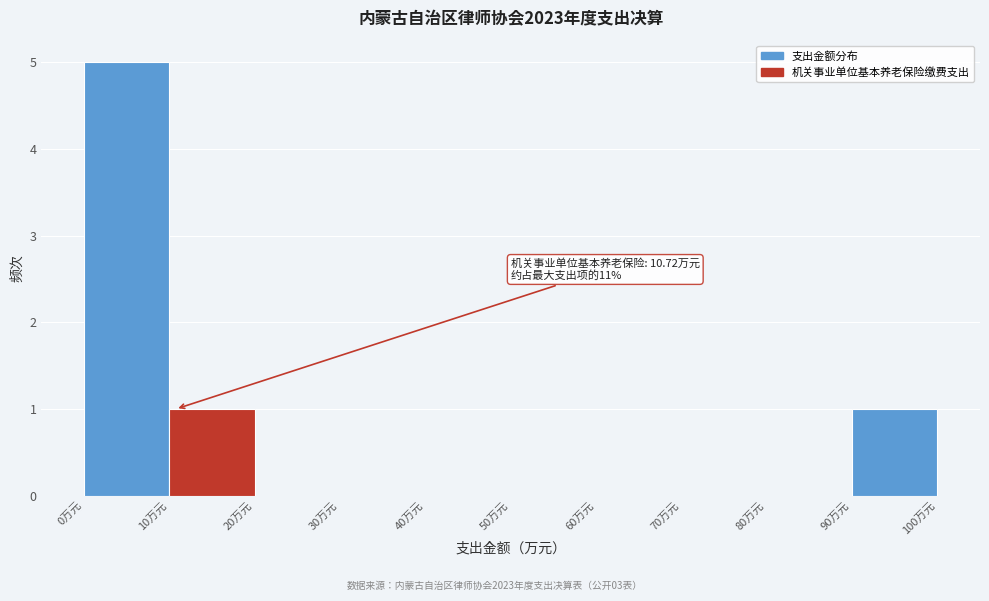

Over which range of the x-axis is the bar tallest?

0 to 10